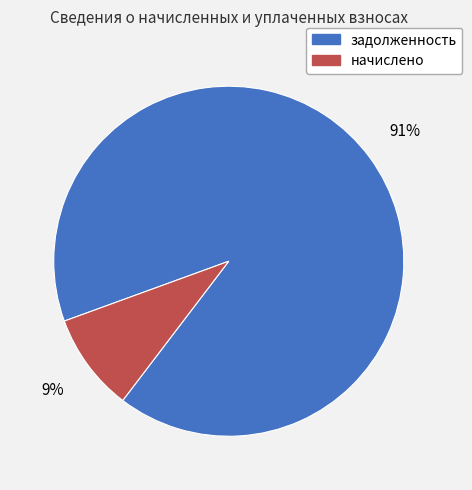

To the nearest percent, what percentage of the pie is начислено?

9%